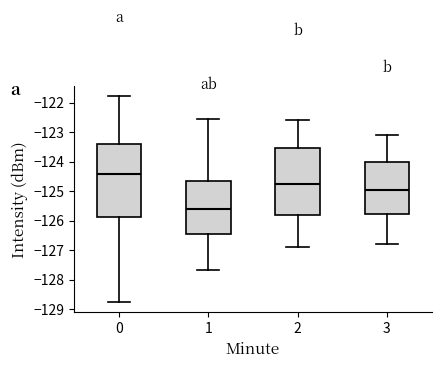

Reading left to right, transcribe this box plot: for each box, give where its median line is, the range the box spans, and where its two whiskers end, as read against the y-axis. The values are not printed on the chart, so give them approximately, as read against the axis.

0: median -124.4, box -125.9 to -123.4, whiskers -128.8 to -121.8
1: median -125.6, box -126.4 to -124.7, whiskers -127.7 to -122.6
2: median -124.7, box -125.8 to -123.5, whiskers -126.9 to -122.6
3: median -124.9, box -125.8 to -124.0, whiskers -126.8 to -123.1